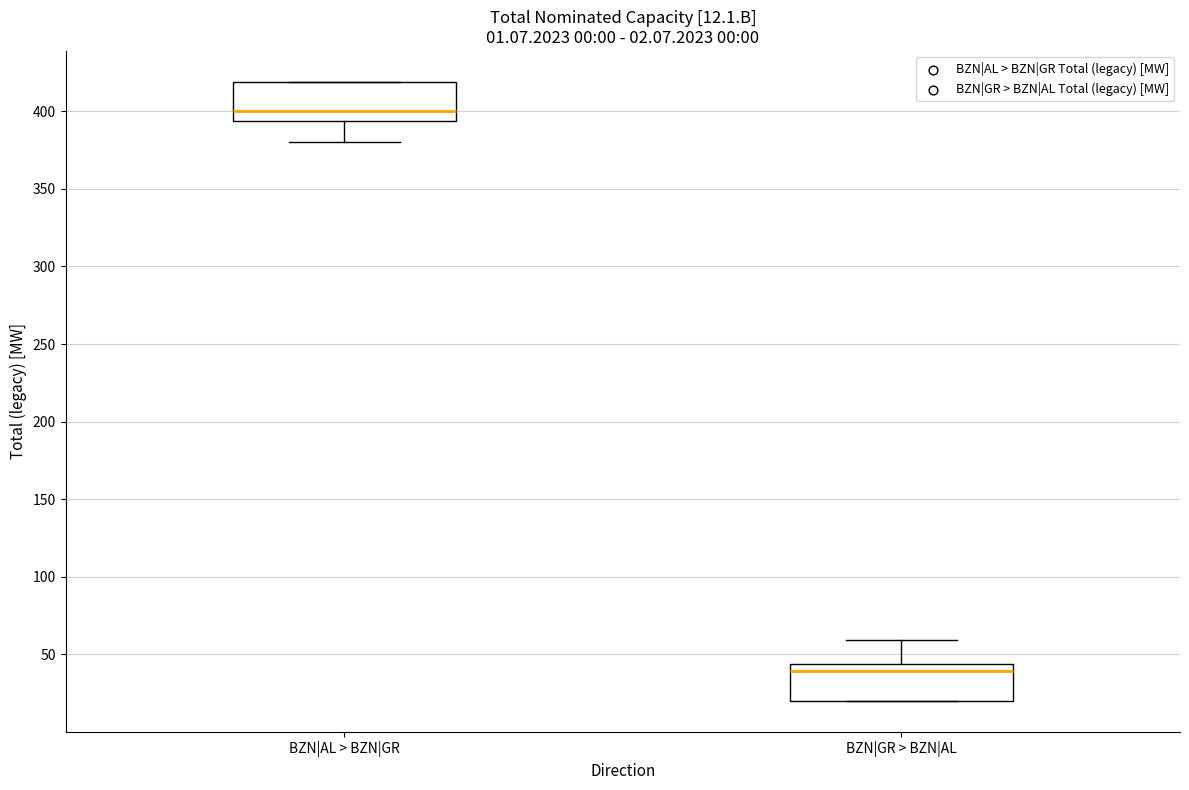

Which box has the lowest median line?

BZN|GR > BZN|AL